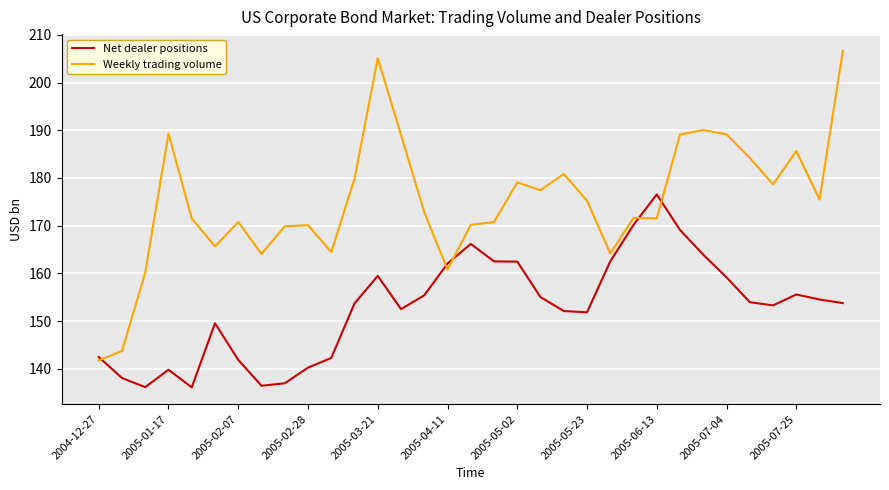

What is the highest value of the Net dealer positions series?

176.5